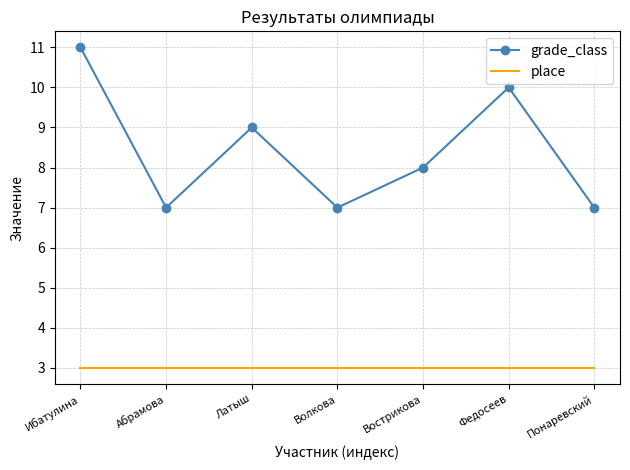

What is the maximum value for grade_class?

11